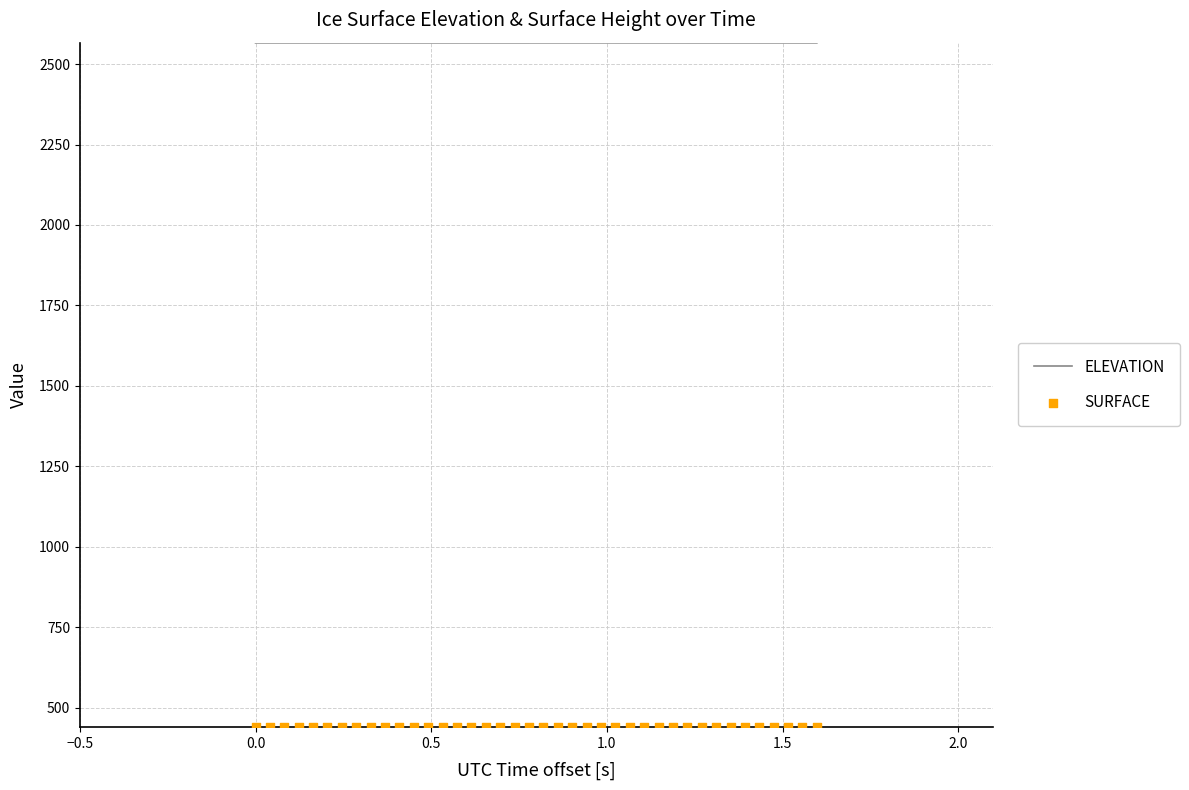

Is the value of SURFACE at 22 greater than the value of ELEVATION at 28?

No